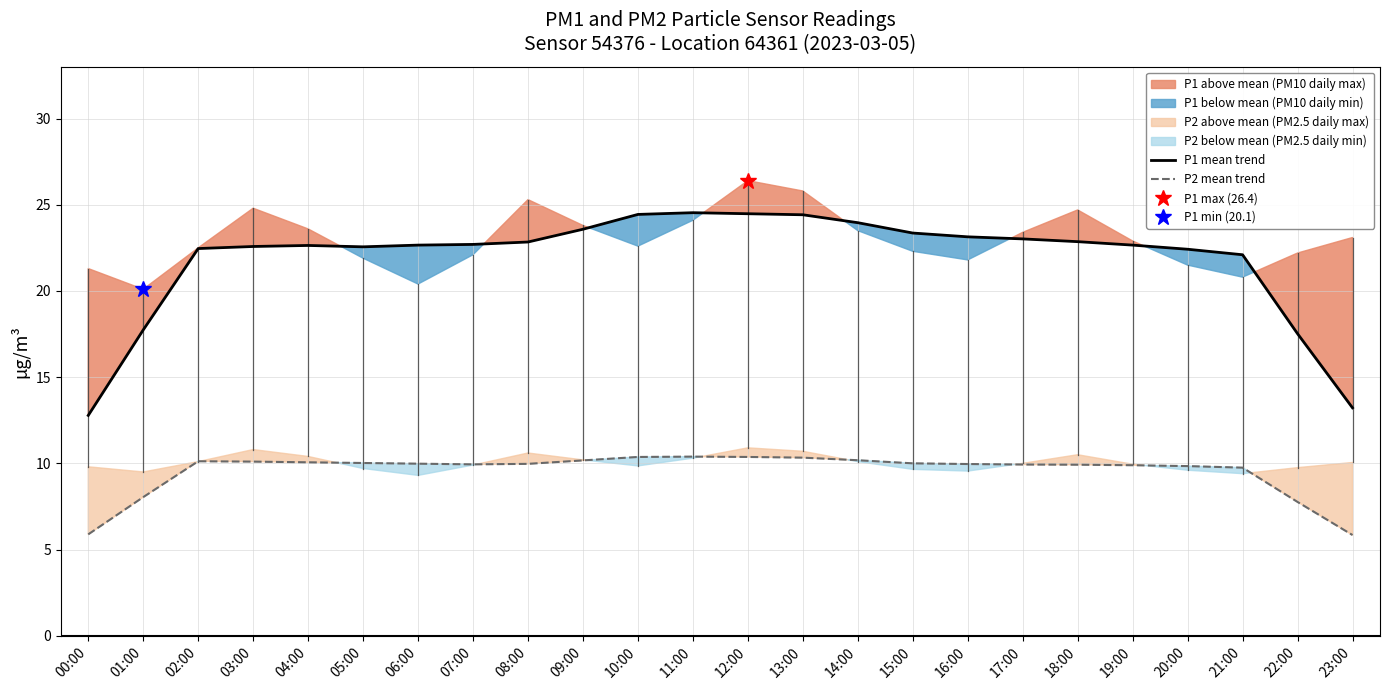

Rank the categories by P2 mean trend value from highest to lowest.

11:00, 12:00, 10:00, 13:00, 14:00, 09:00, 02:00, 03:00, 04:00, 05:00, 15:00, 06:00, 08:00, 16:00, 07:00, 17:00, 18:00, 19:00, 20:00, 21:00, 01:00, 22:00, 00:00, 23:00